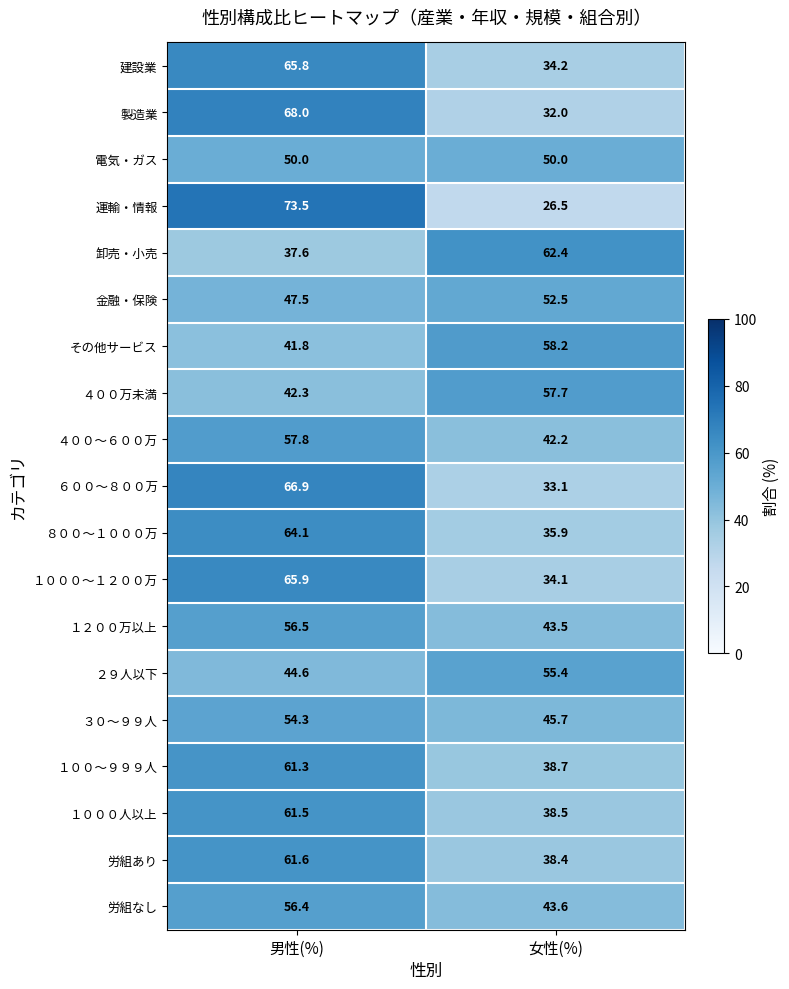

What value does the 労組あり series have at 男性(%)?

61.6